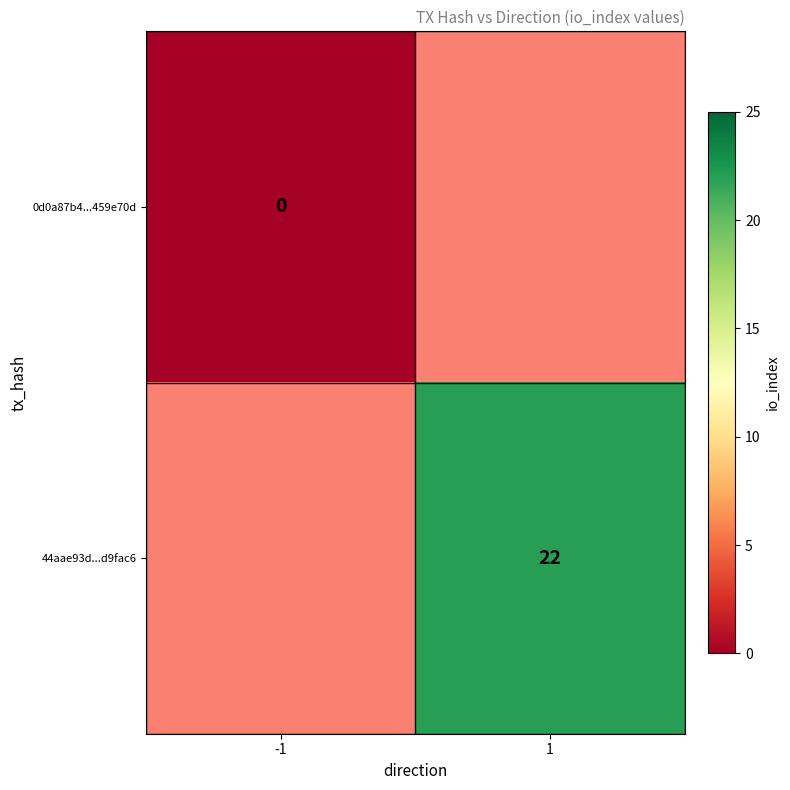

The 44aae93d...d9fac6 series shows 11 at 1. True or false?

False